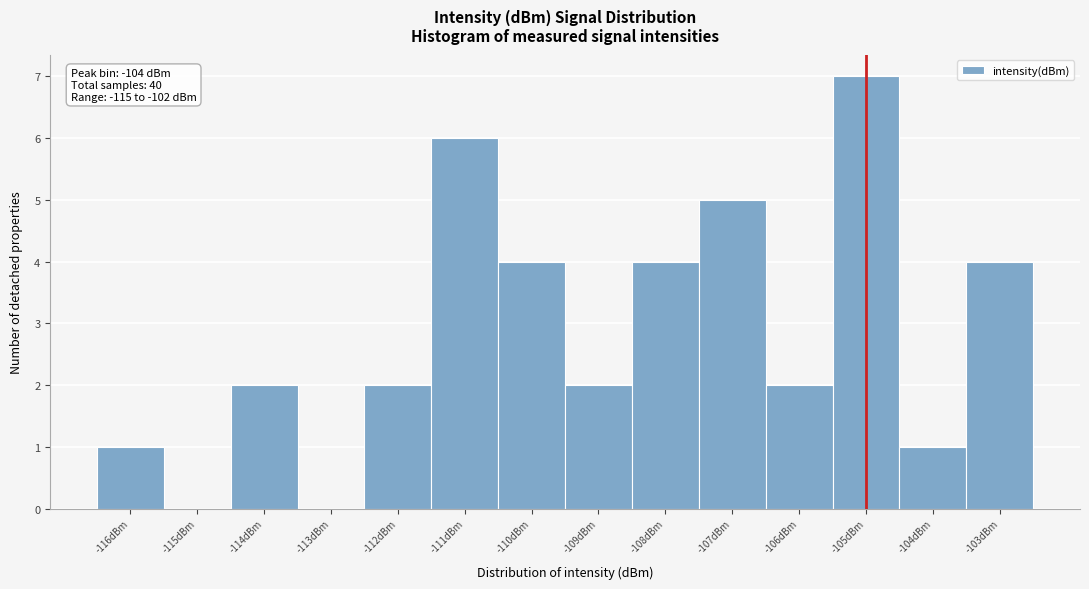

Reading right to left, what are all the values shown in this chart?

-103dBm=4	-104dBm=1	-105dBm=7	-106dBm=2	-107dBm=5	-108dBm=4	-109dBm=2	-110dBm=4	-111dBm=6	-112dBm=2	-113dBm=0	-114dBm=2	-115dBm=0	-116dBm=1